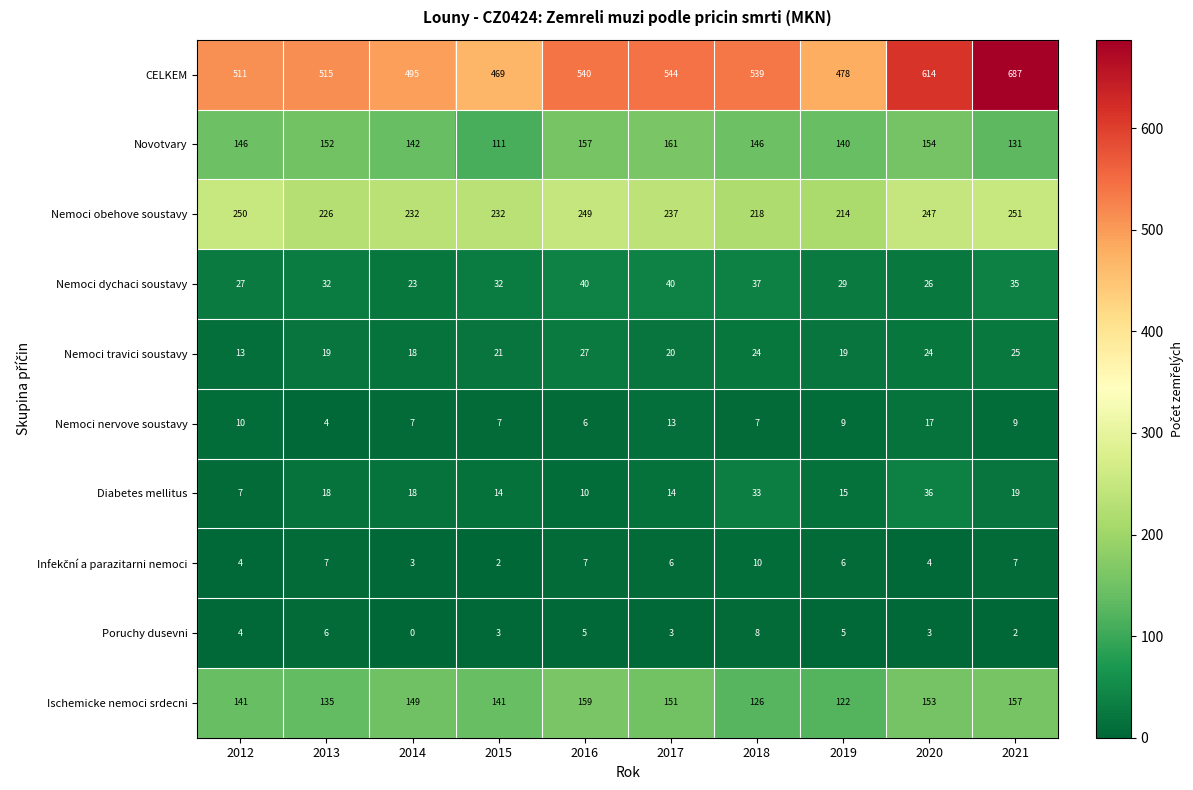

How many categories are shown in the chart?

10